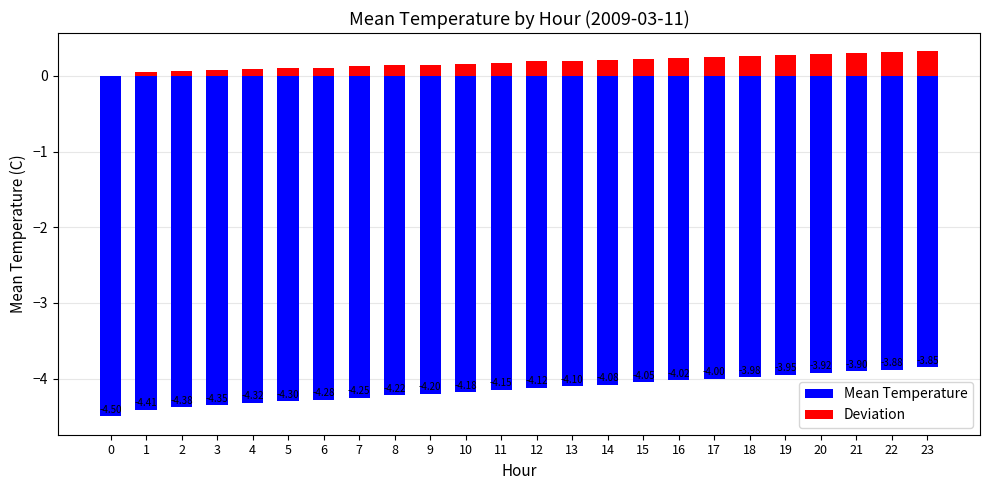

True or false: Deviation has a value of 0.1 at 6.

True